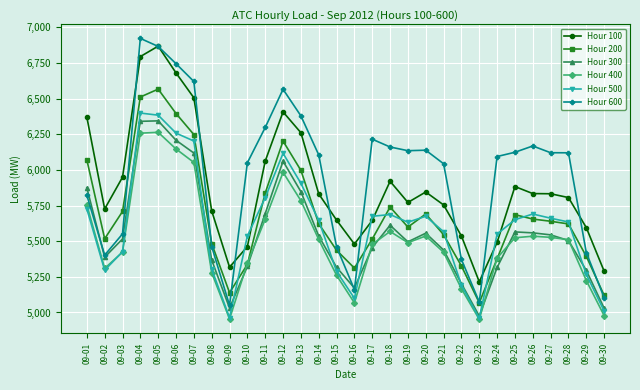

Which series has the widest spread of values?

Hour 600